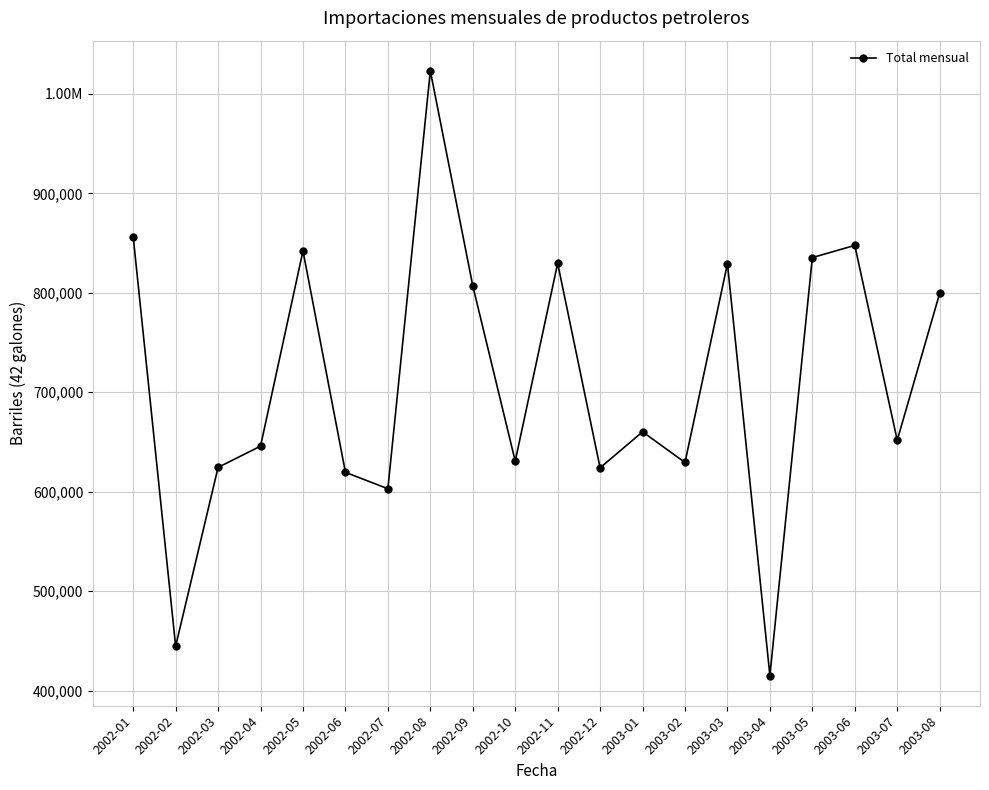

What is the label of the 3rd point from the right?

2003-06